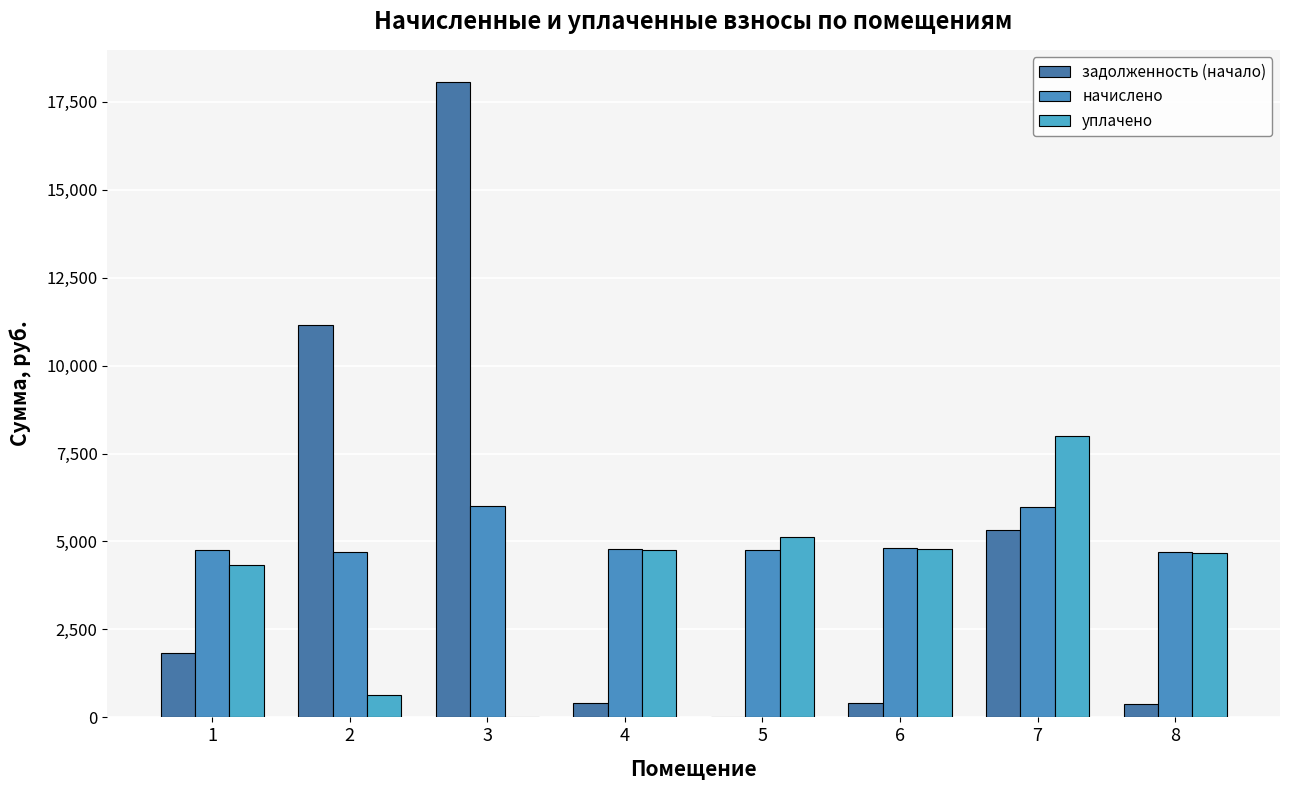

Reading left to right, list all the values displayed in this chart.

задолженность (начало): 1843.2	11163.7	18071.0	397.8	0.0	401.0	5336.0	391.7
начислено: 4769.3	4691.5	6022.1	4777.9	4760.6	4812.5	5978.9	4700.2
уплачено: 4330.9	622.6	0.0	4761.5	5140.8	4795.8	8000.0	4683.8